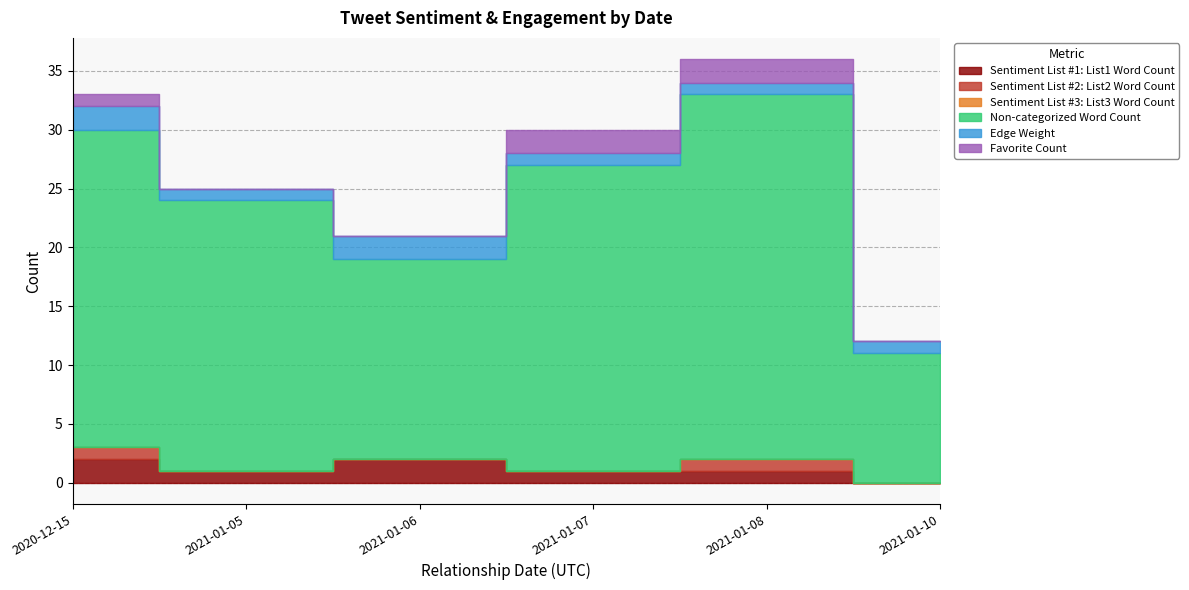

What is the label of the 1st point from the left?

2020-12-15